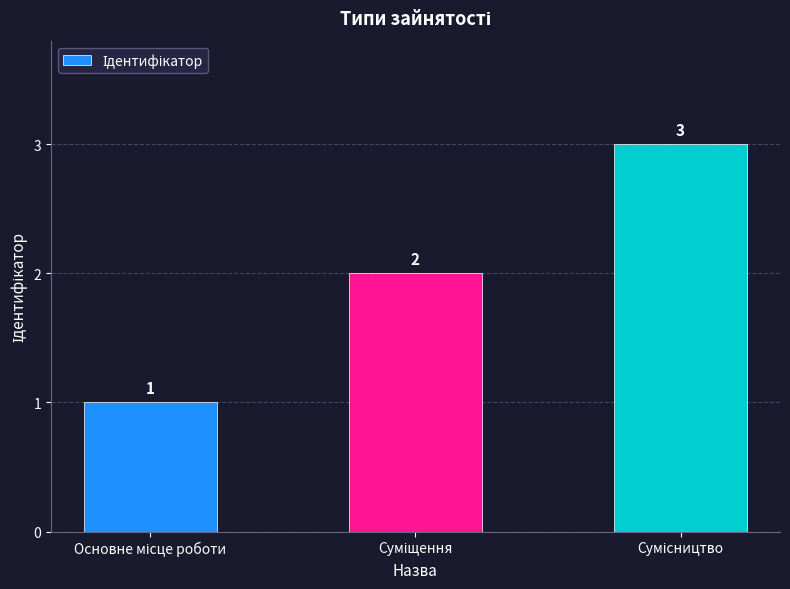

How many values are between 1 and 3?

3